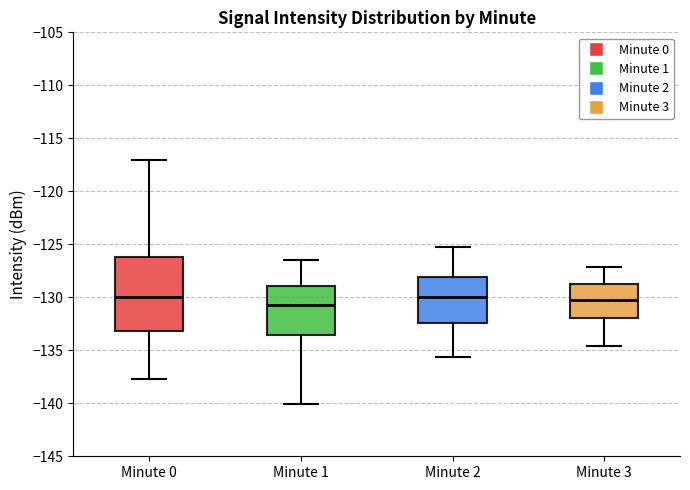

Where is the lower edge of the box for Minute 3 on the y-axis? The values are not printed on the chart, so give them approximately, as read against the axis.

-132.0